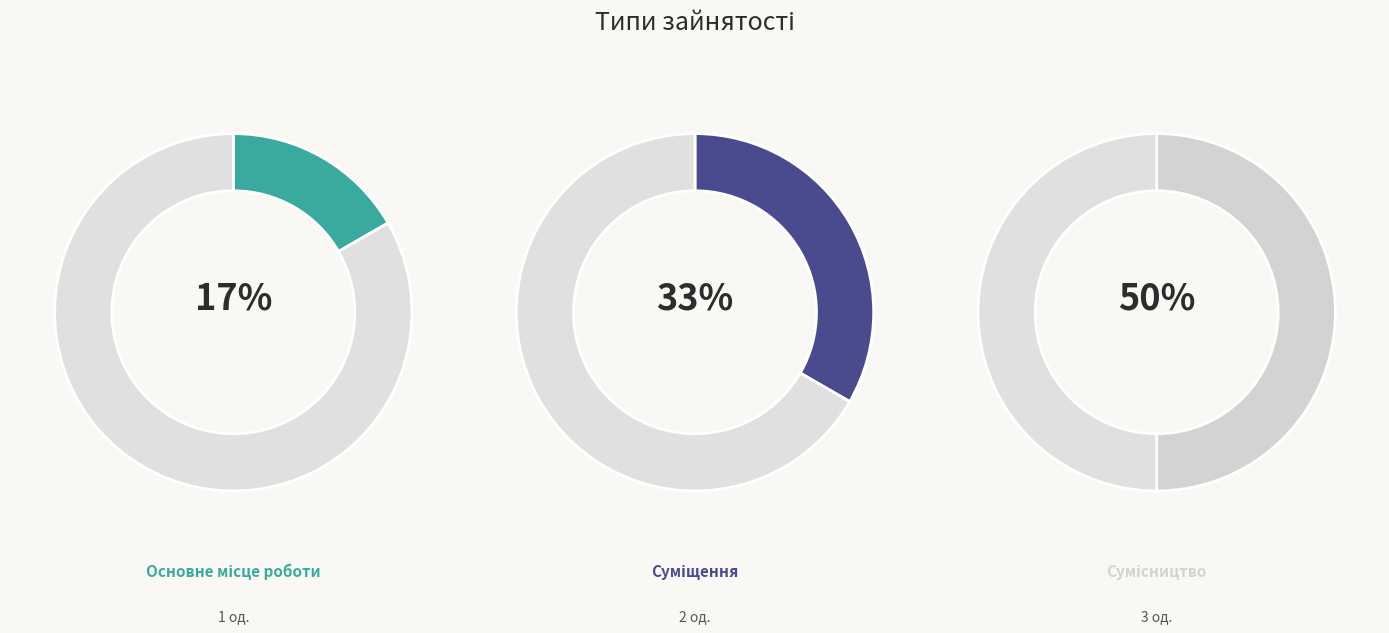

Is it true that Суміщення is 33% of the pie?

True